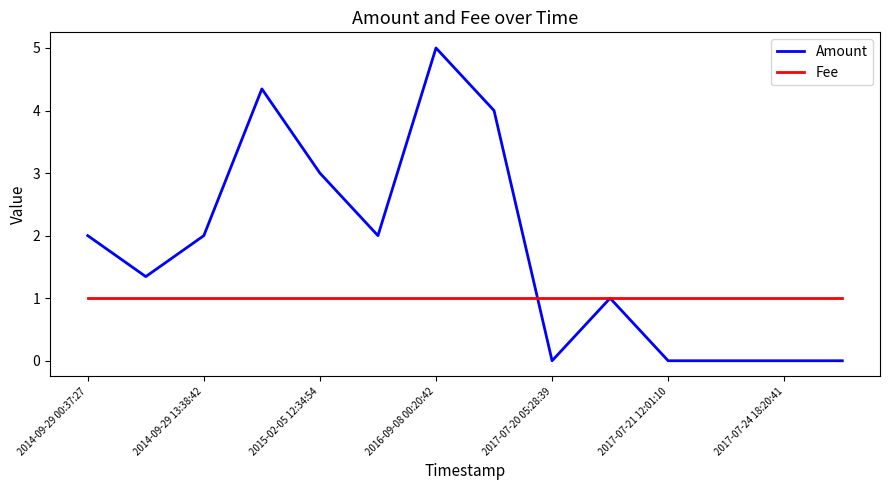

Reading left to right, what are all the values shown in this chart?

Amount: 2.0	1.3	2.0	4.3	3.0	2.0	5.0	4.0	0.0	1.0	0.0	0.0	0.0	0.0
Fee: 1.0	1.0	1.0	1.0	1.0	1.0	1.0	1.0	1.0	1.0	1.0	1.0	1.0	1.0